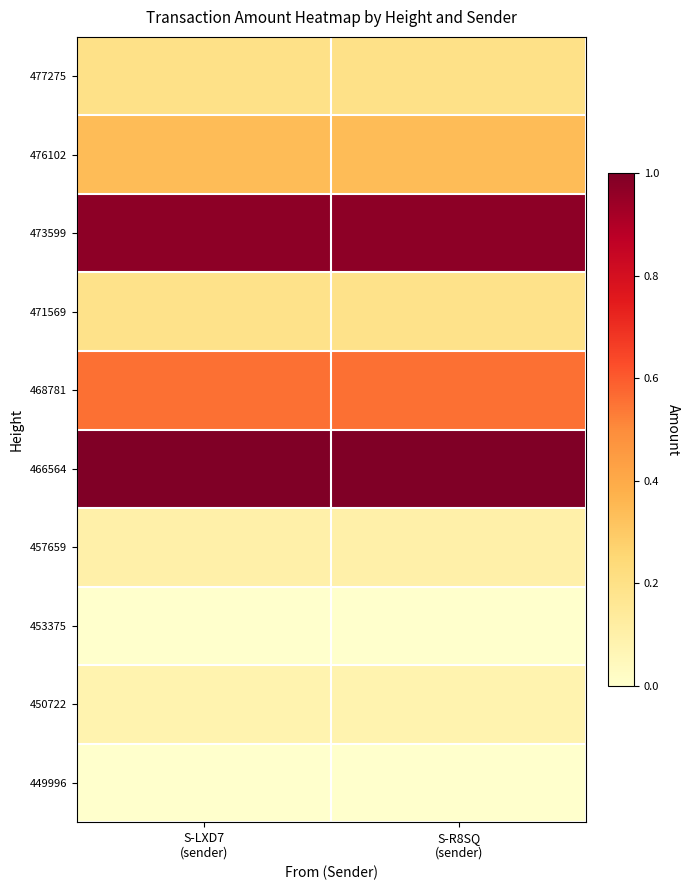

Reading right to left, list all the values displayed in this chart.

477275: S-R8SQ
(sender)=0.2	S-LXD7
(sender)=0.2
476102: S-R8SQ
(sender)=0.3	S-LXD7
(sender)=0.3
473599: S-R8SQ
(sender)=1.0	S-LXD7
(sender)=1.0
471569: S-R8SQ
(sender)=0.2	S-LXD7
(sender)=0.2
468781: S-R8SQ
(sender)=0.6	S-LXD7
(sender)=0.6
466564: S-R8SQ
(sender)=1.0	S-LXD7
(sender)=1.0
457659: S-R8SQ
(sender)=0.1	S-LXD7
(sender)=0.1
453375: S-R8SQ
(sender)=0.0	S-LXD7
(sender)=0.0
450722: S-R8SQ
(sender)=0.1	S-LXD7
(sender)=0.1
449996: S-R8SQ
(sender)=0.0	S-LXD7
(sender)=0.0